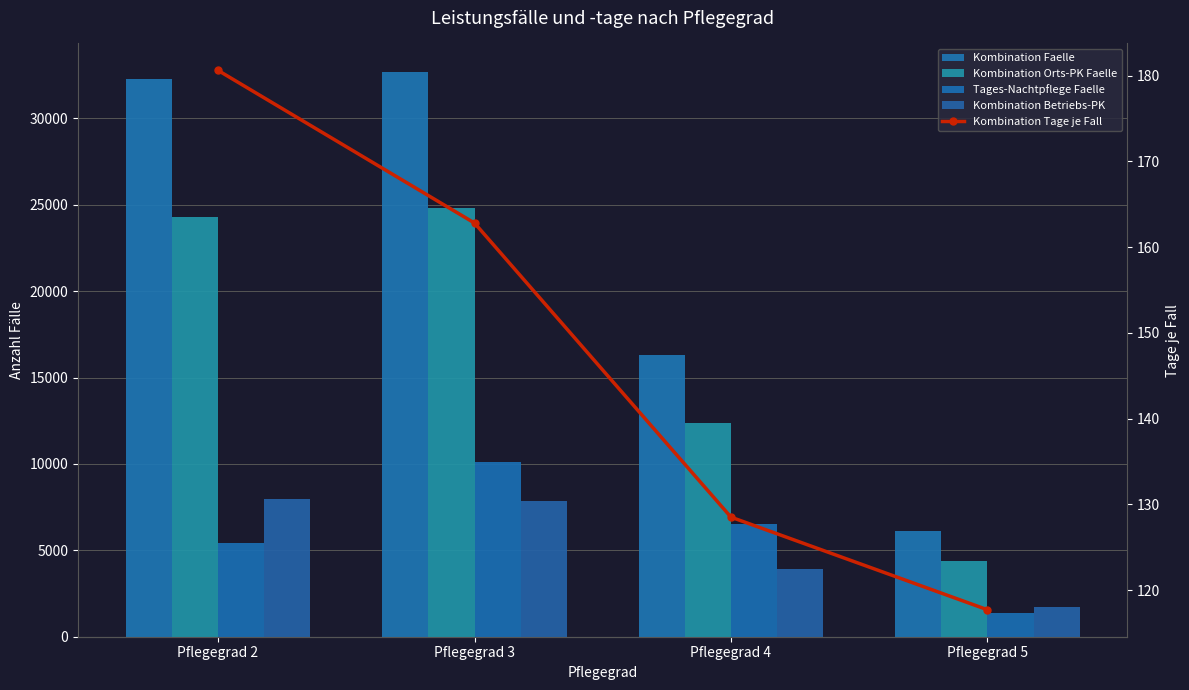

Which series changed the most between Pflegegrad 3 and Pflegegrad 4?

Kombination Faelle